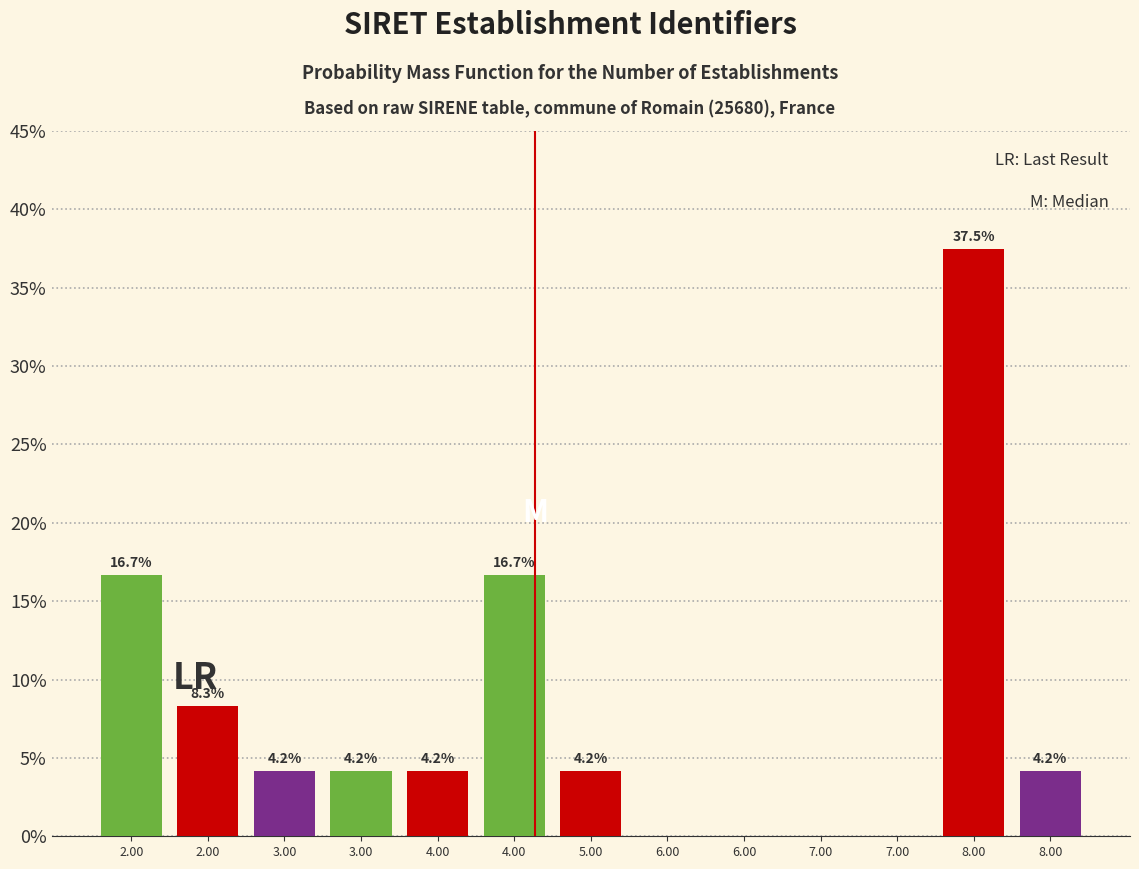

Are the bars horizontal?

No